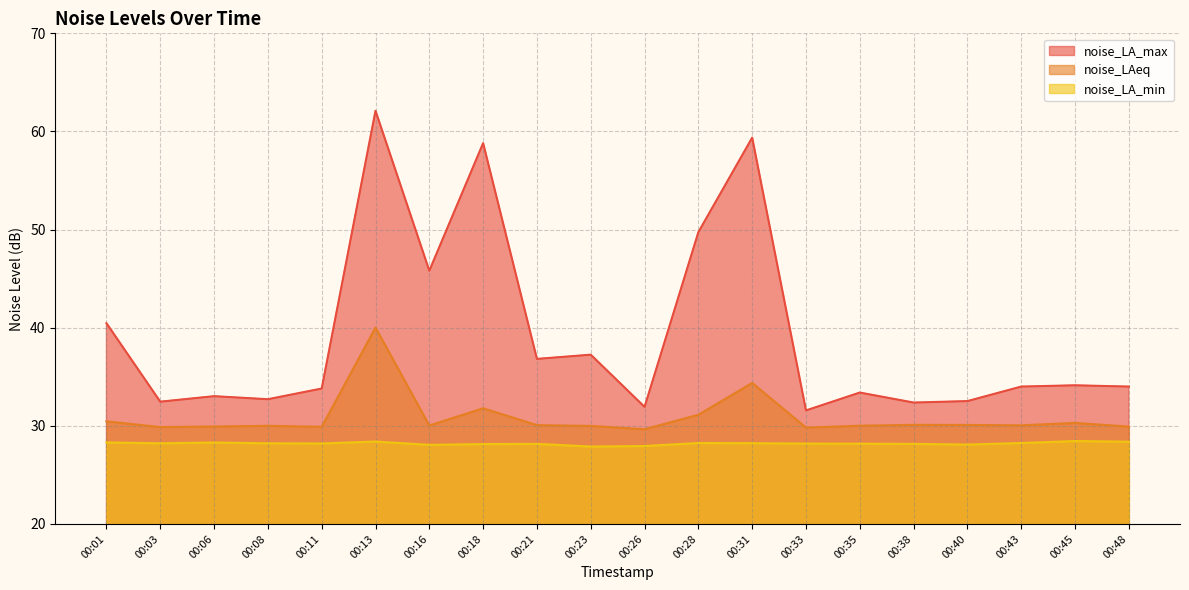

At which label does noise_LA_min first exceed 28?

00:01